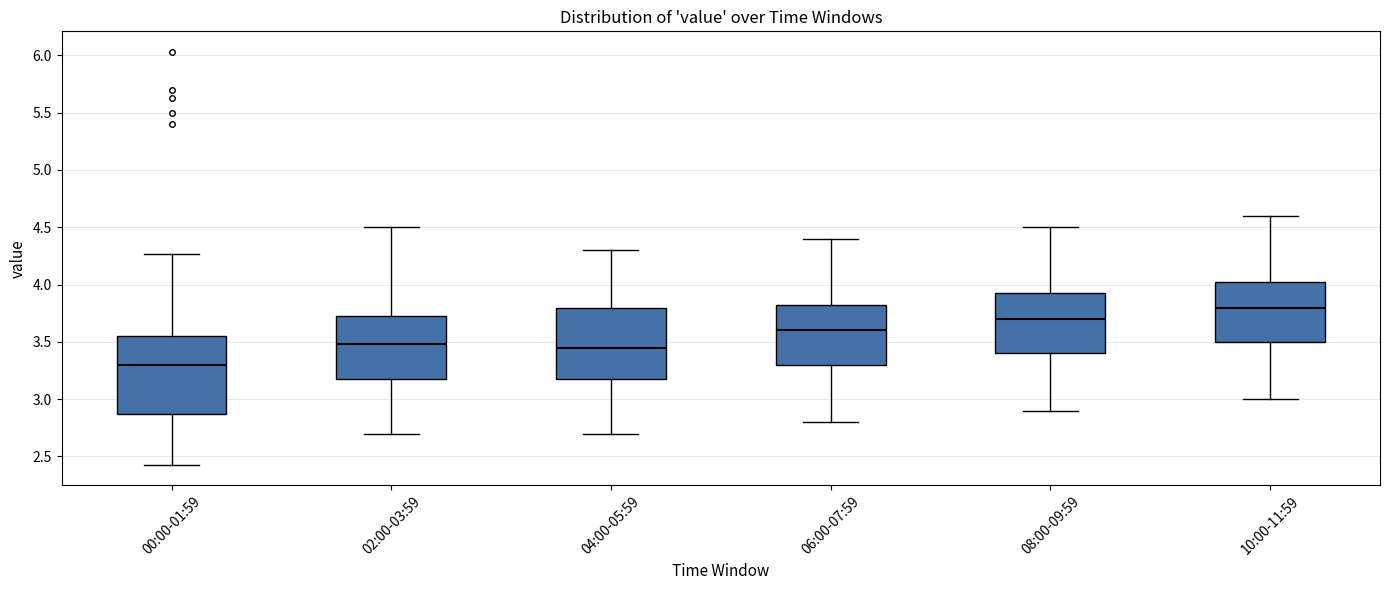

Which box has the highest median line?

10:00-11:59